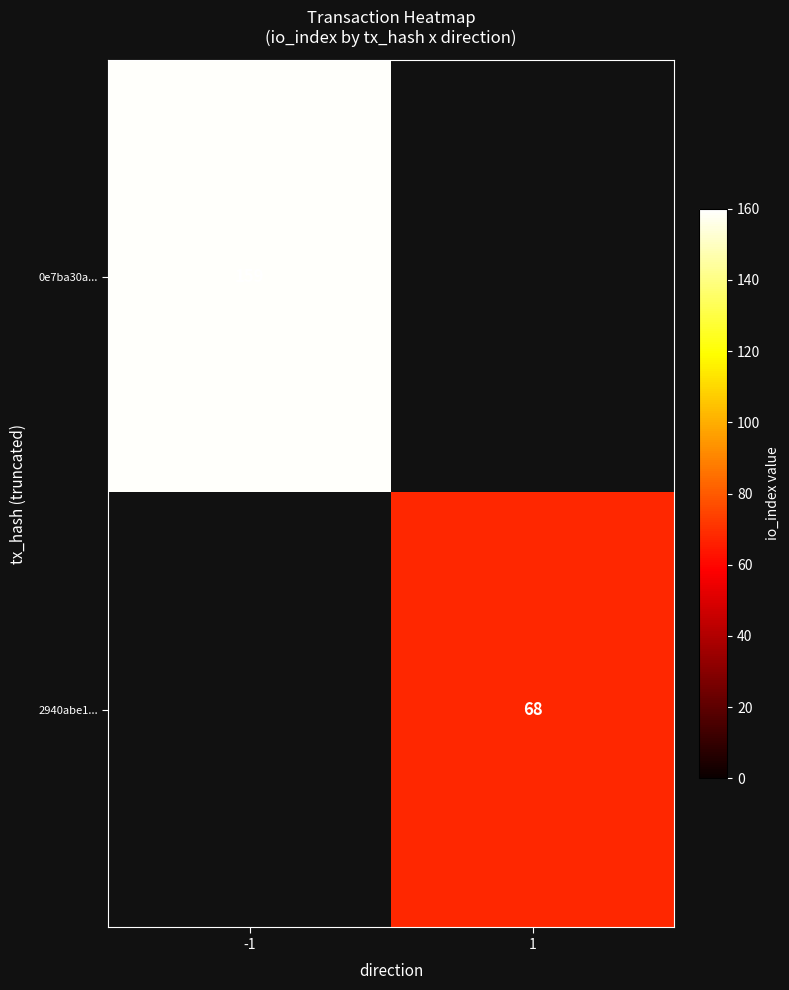

Is it true that 2940abe1... equals 68 at 1?

True